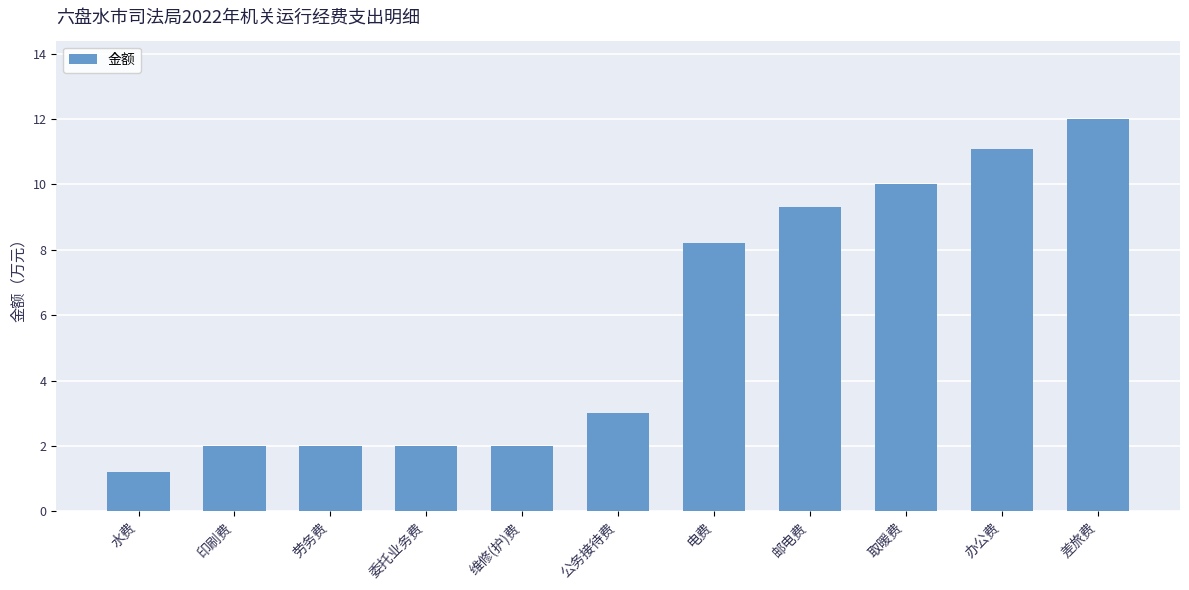

Is it true that the value at 印刷费 is 2.0?

True